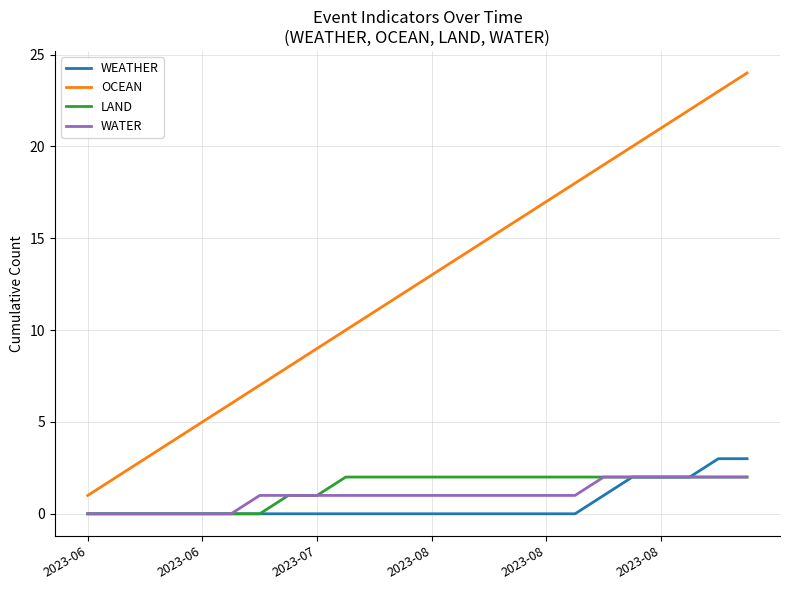

True or false: OCEAN and WATER intersect in this chart.

False